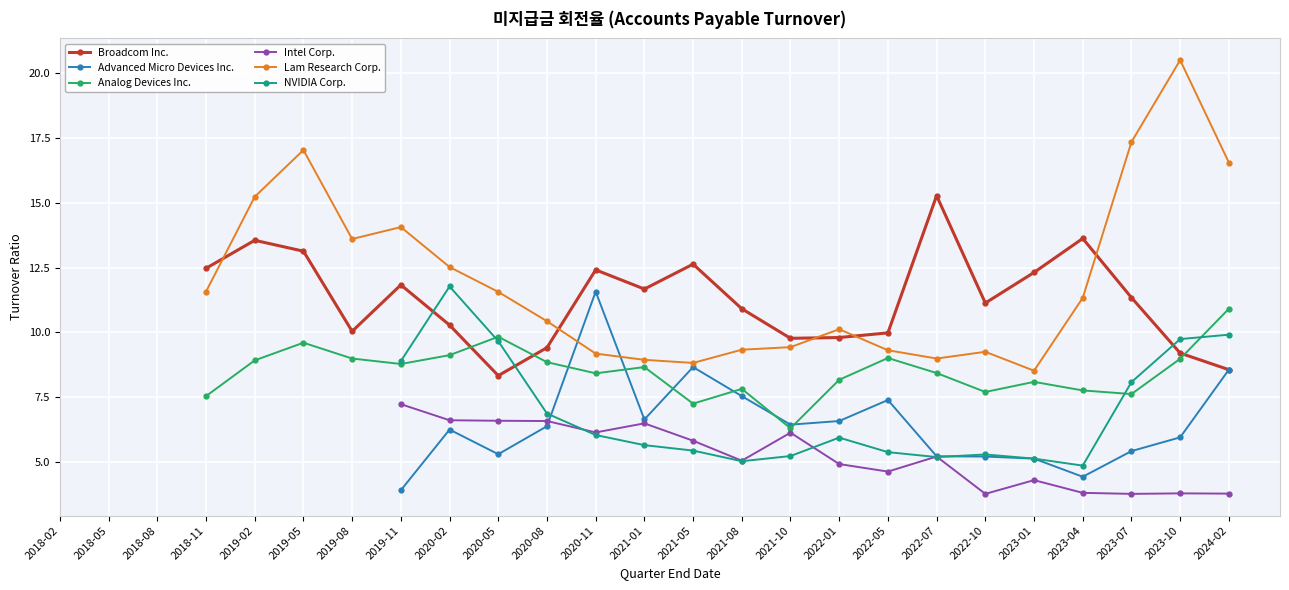

The value of Analog Devices Inc. at 2022-07-31 is 8.4. True or false?

True